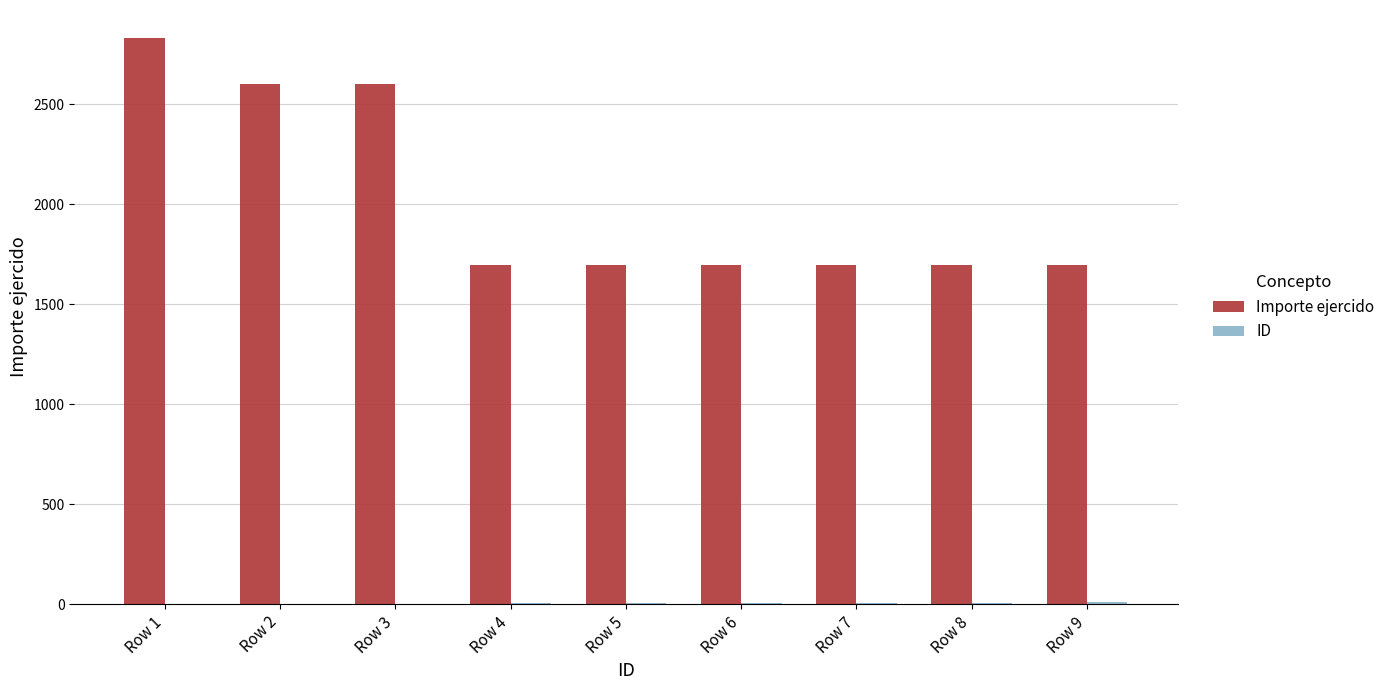

Which series changed the most between Row 2 and Row 6?

Importe ejercido